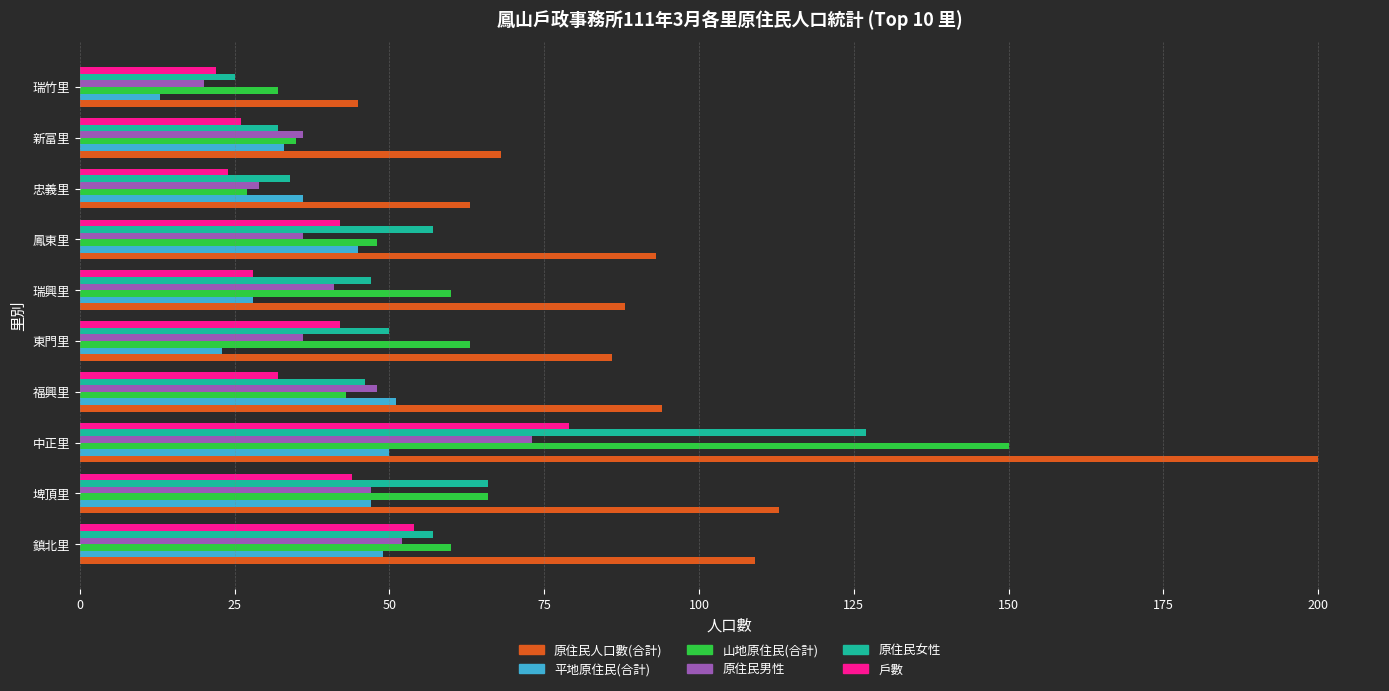

At how many categories does at least one series exceed 195?

1